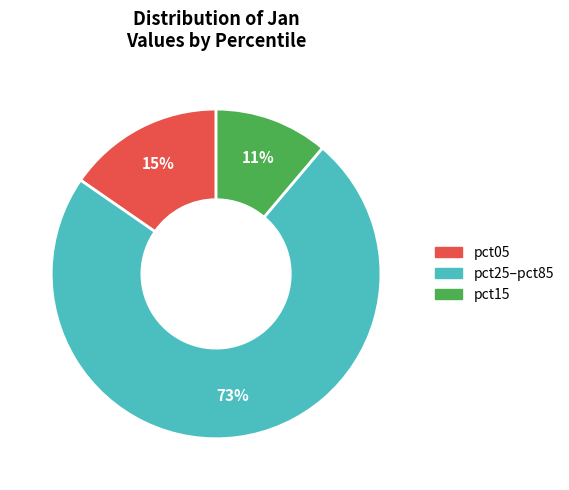

How many segments does this pie chart have?

3